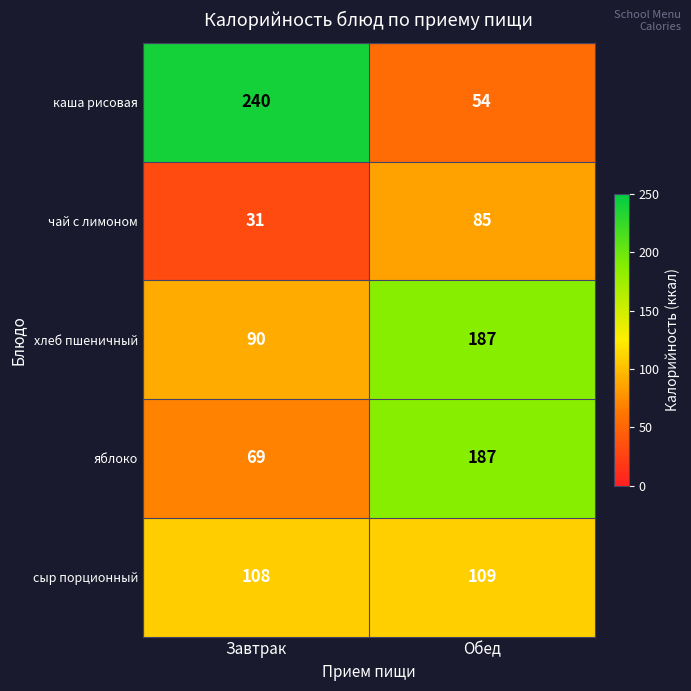

Reading left to right, what are all the values shown in this chart?

каша рисовая: 240	54
чай с лимоном: 31	85
хлеб пшеничный: 90	187
яблоко: 69	187
сыр порционный: 108	109